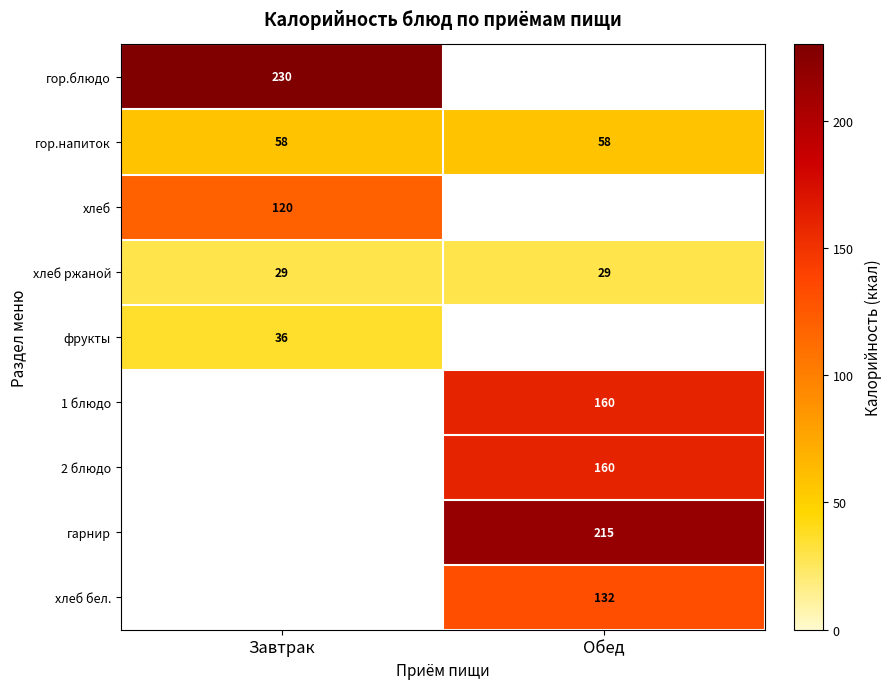

What is the spread (max minus min) of values at Завтрак?

201.0